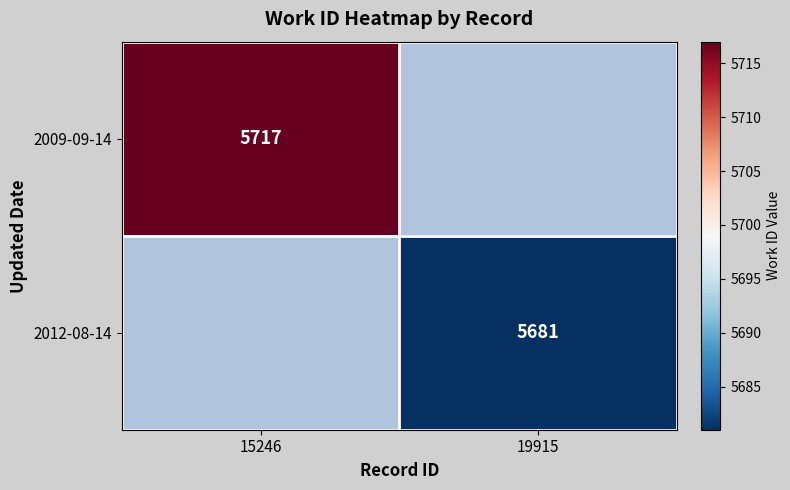

Between 19915 and 15246, which is larger?

15246